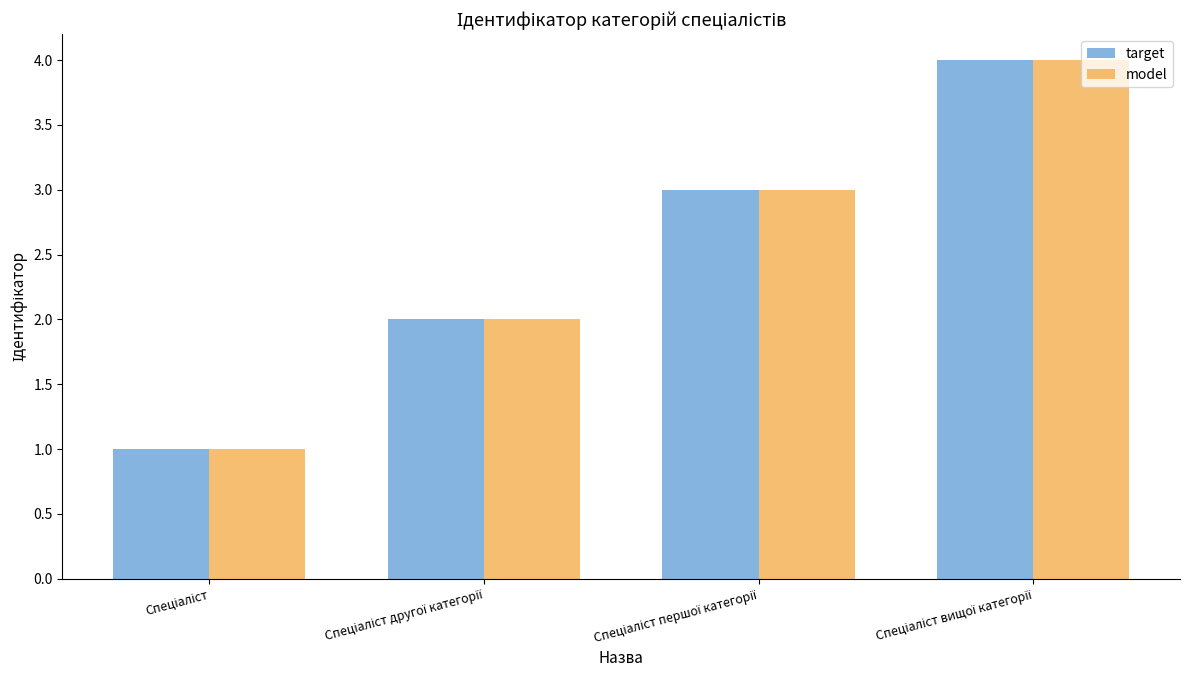

What is the greatest value displayed?

4